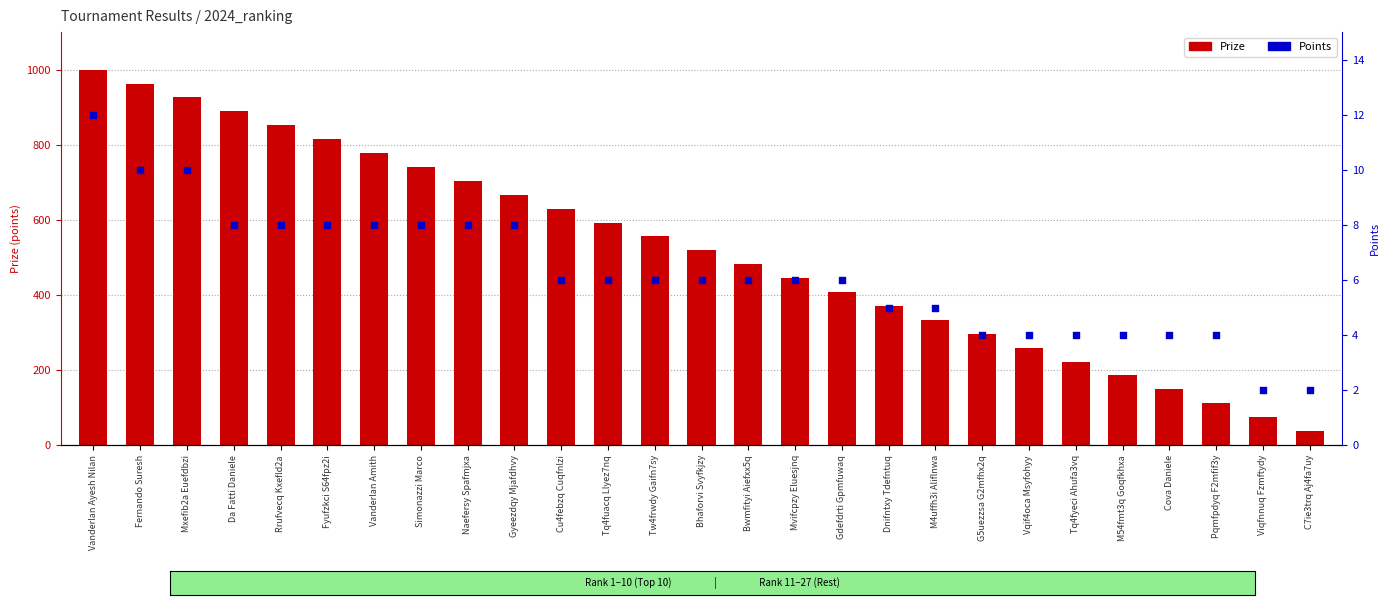

At which category is the sum across all series the highest?

Vanderlan Ayesh Nilan